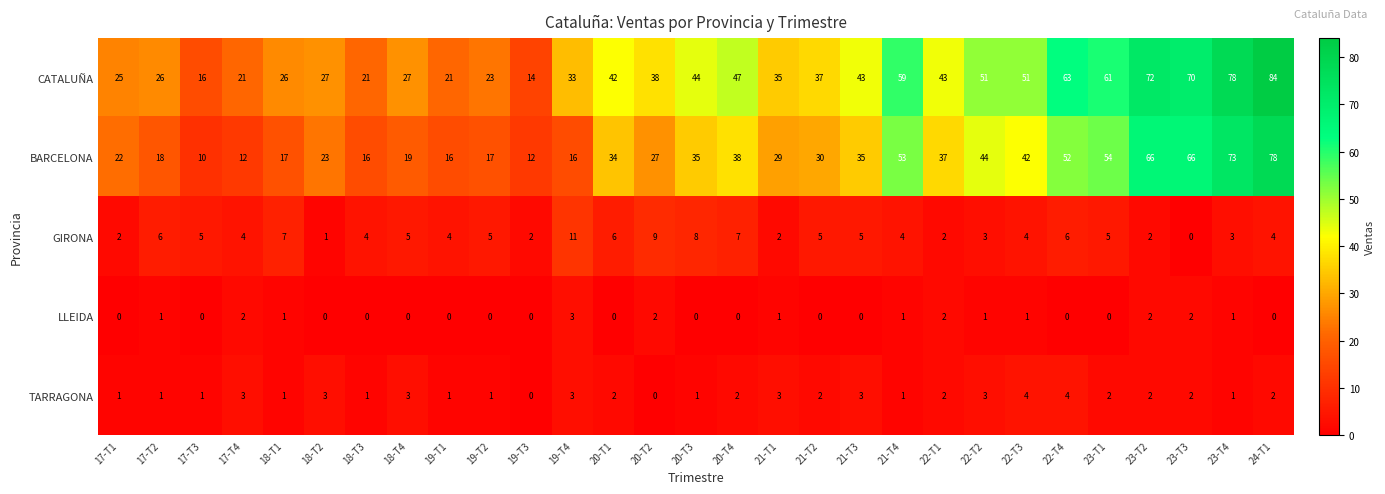

At which category does the chart reach its peak across all series?

24-T1